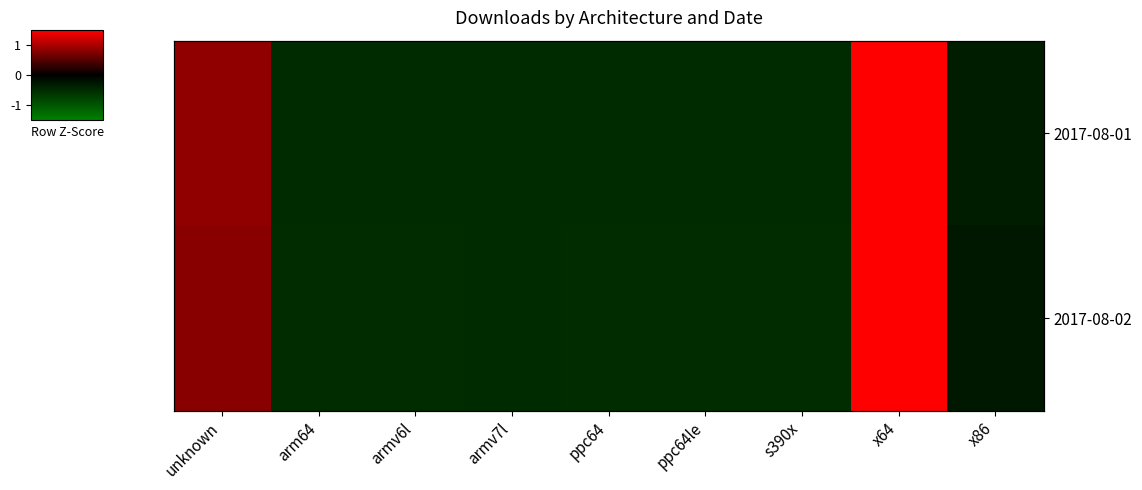

How many values in 2017-08-01 are above zero?

2